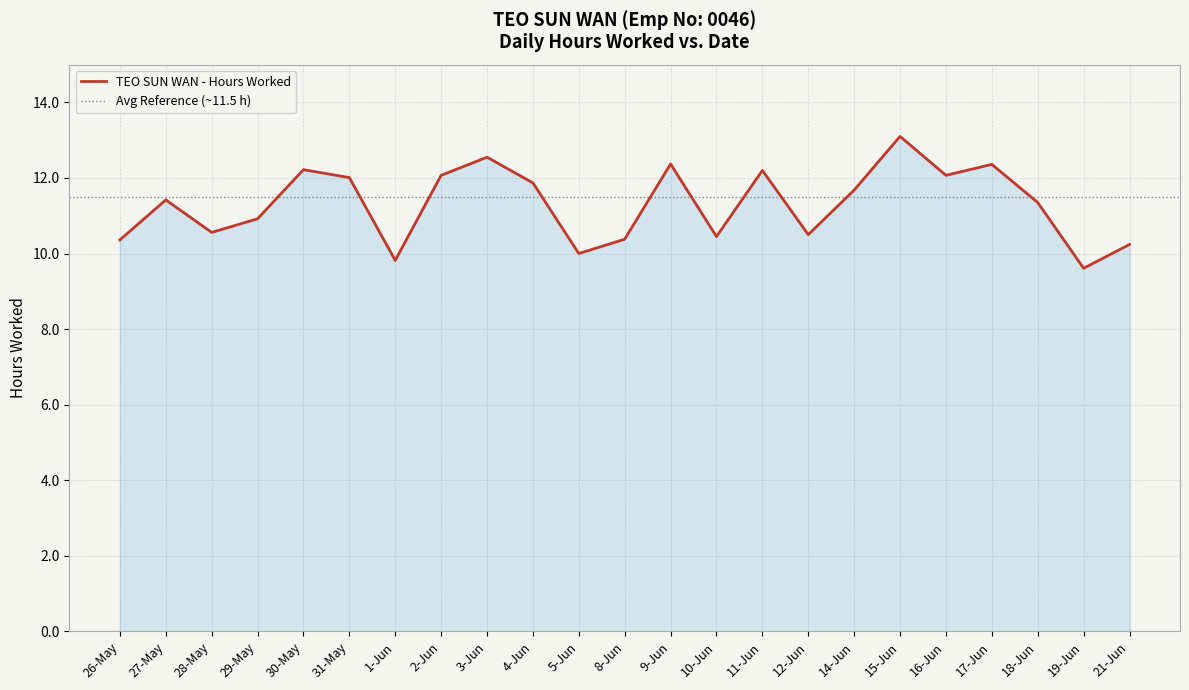

Between 28-May and 26-May, which is larger?

28-May